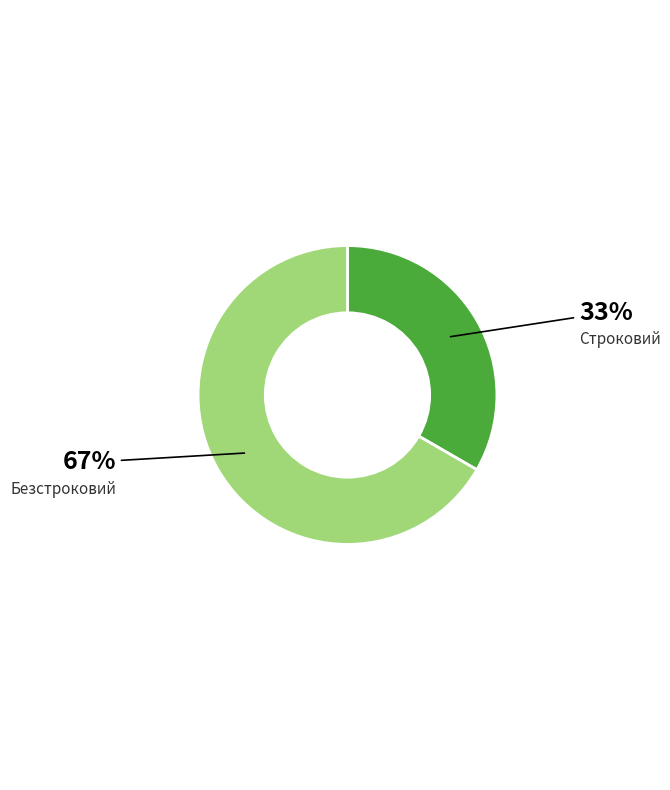

What is the ratio of the value at Безстроковий to the value at Строковий?

2.0